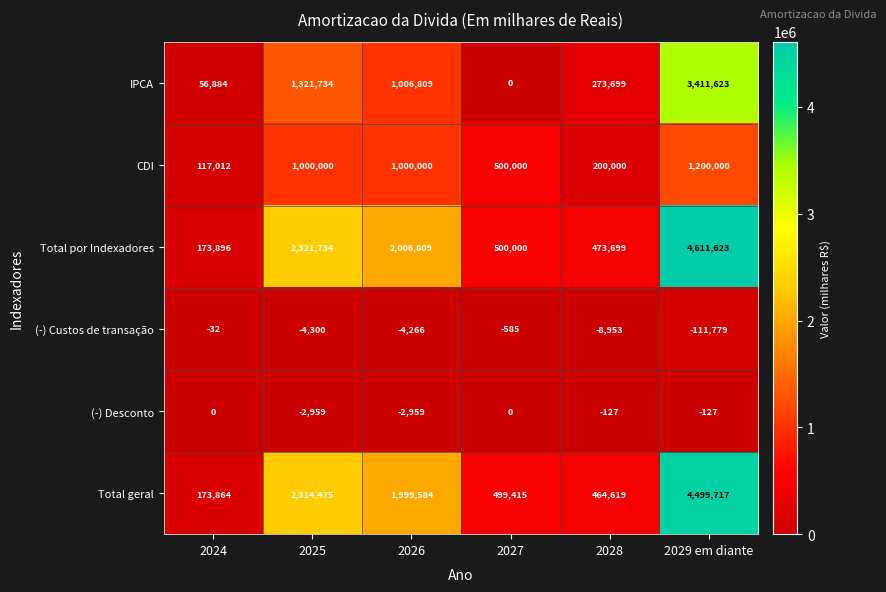

Which series has the largest total across all categories?

Total por Indexadores